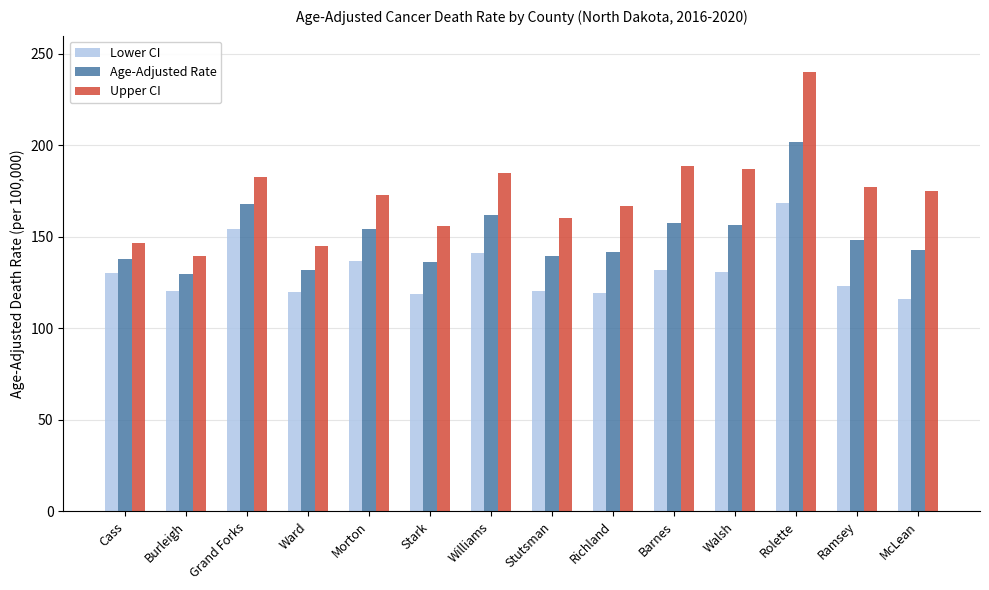

What value does the Lower CI series have at Ramsey?

122.9